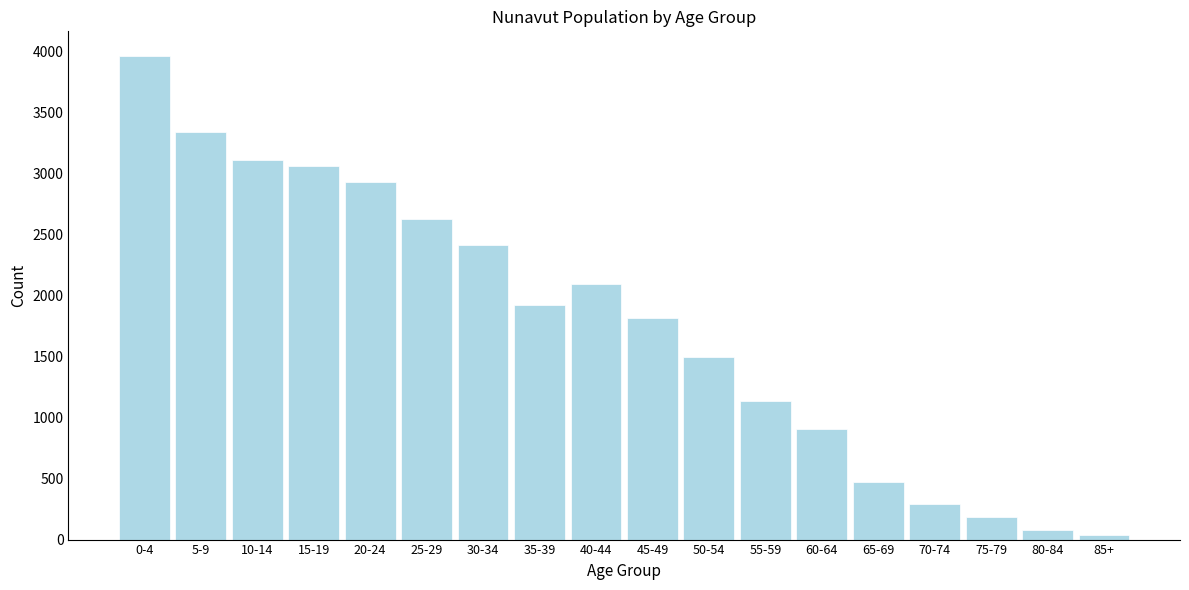

Reading left to right, extract all data points from this chart.

3970	3345	3115	3060	2935	2630	2420	1925	2095	1815	1500	1140	905	470	290	185	75	40